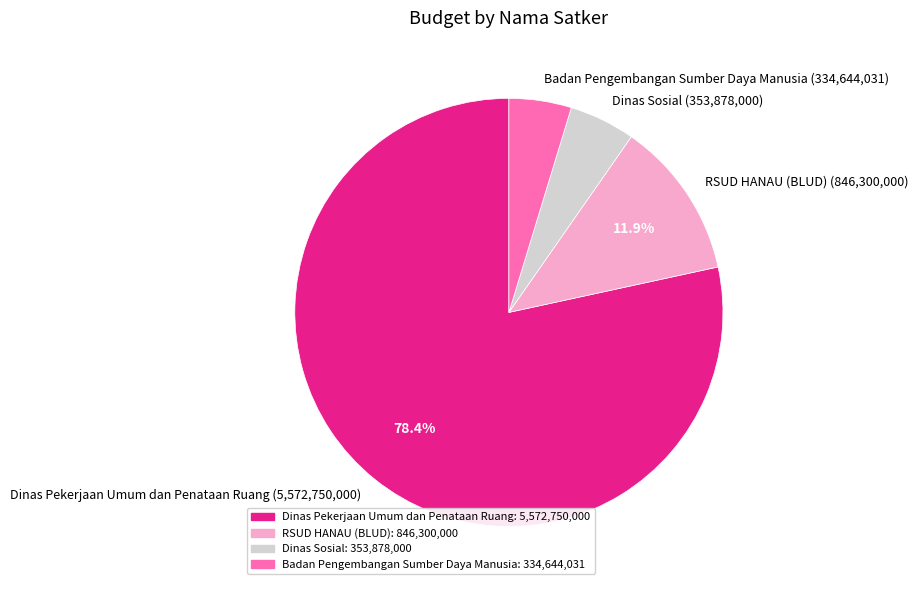

How many slices are in this pie chart?

4